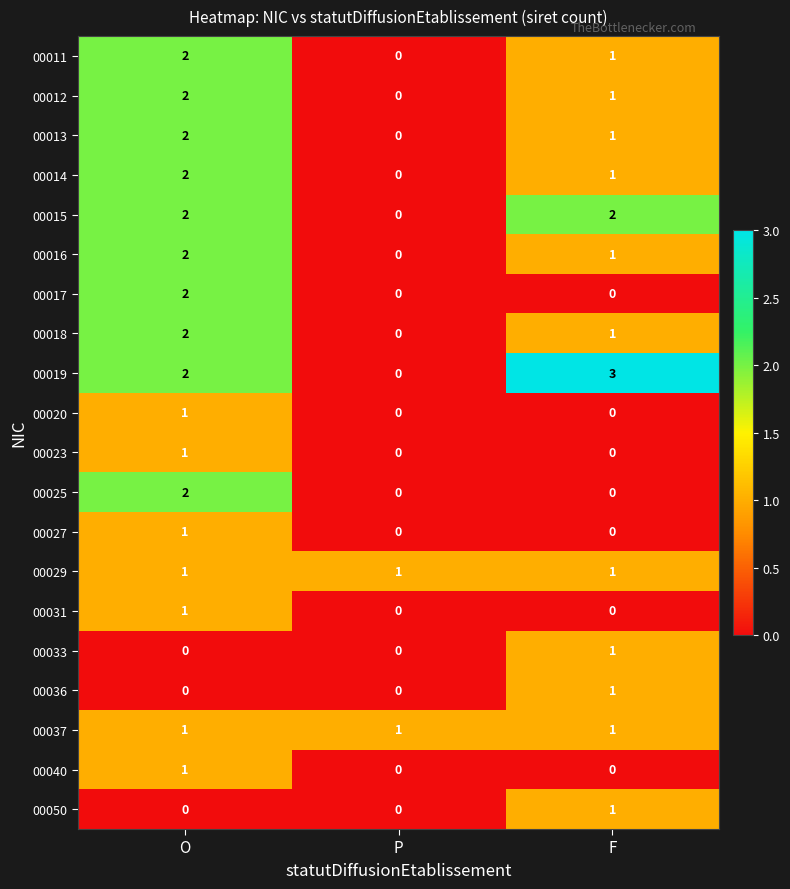

Between P and F, which series saw the biggest shift?

00019